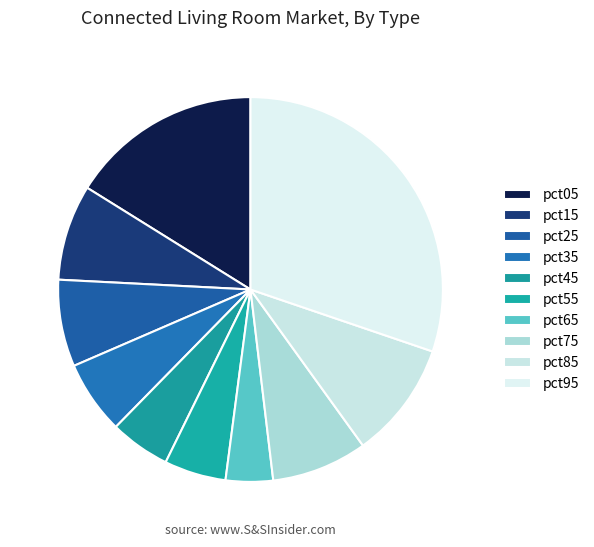

Count the number of slices in the pie.

10